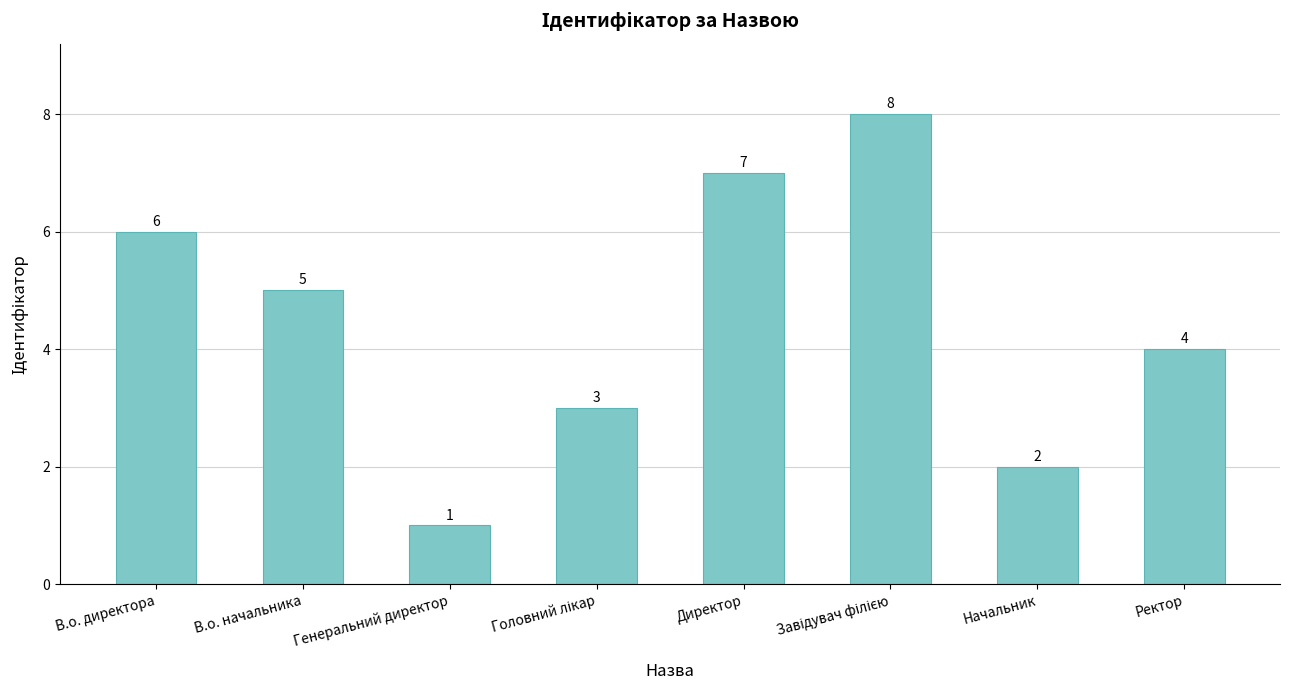

Which category has the lowest value across all series?

Генеральний директор